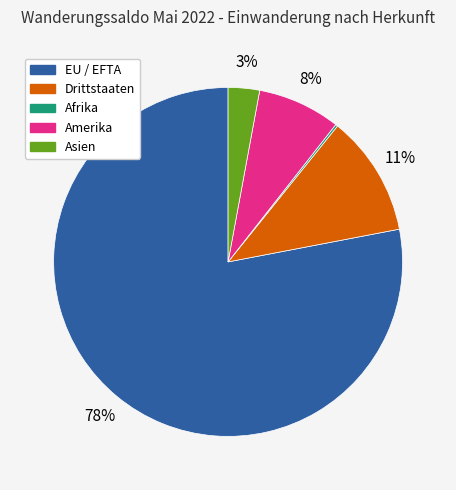

To the nearest percent, what is the difference between the largest and smallest slice percentages?

78%